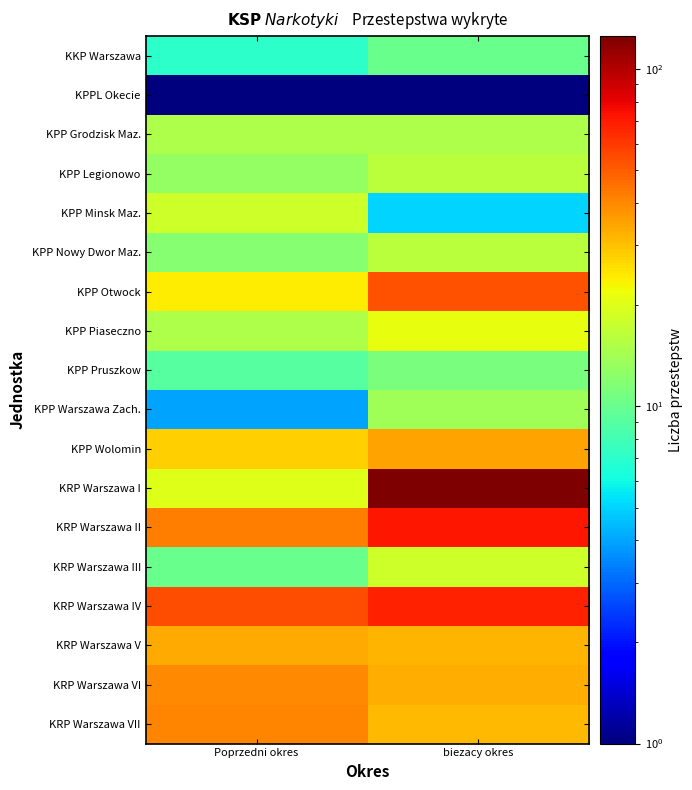

What is the minimum value shown in the chart?

1